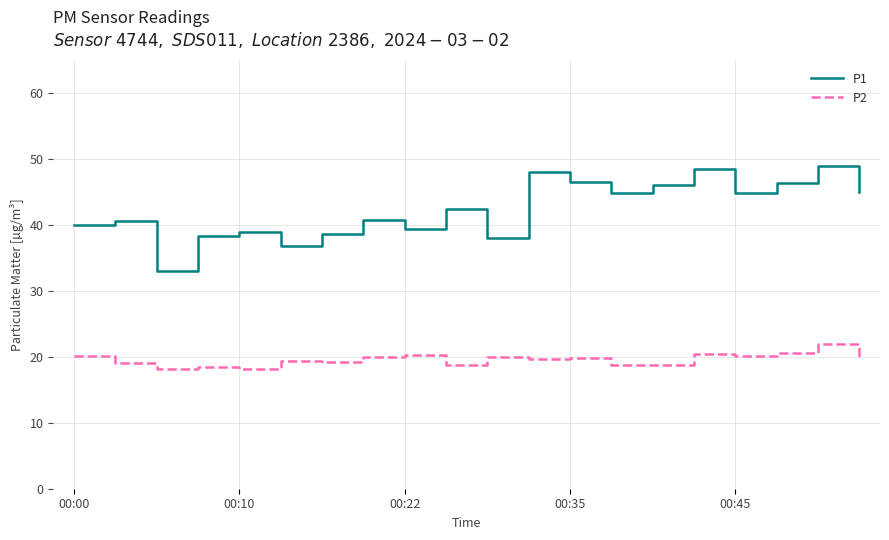

Which series has the largest total across all categories?

P1